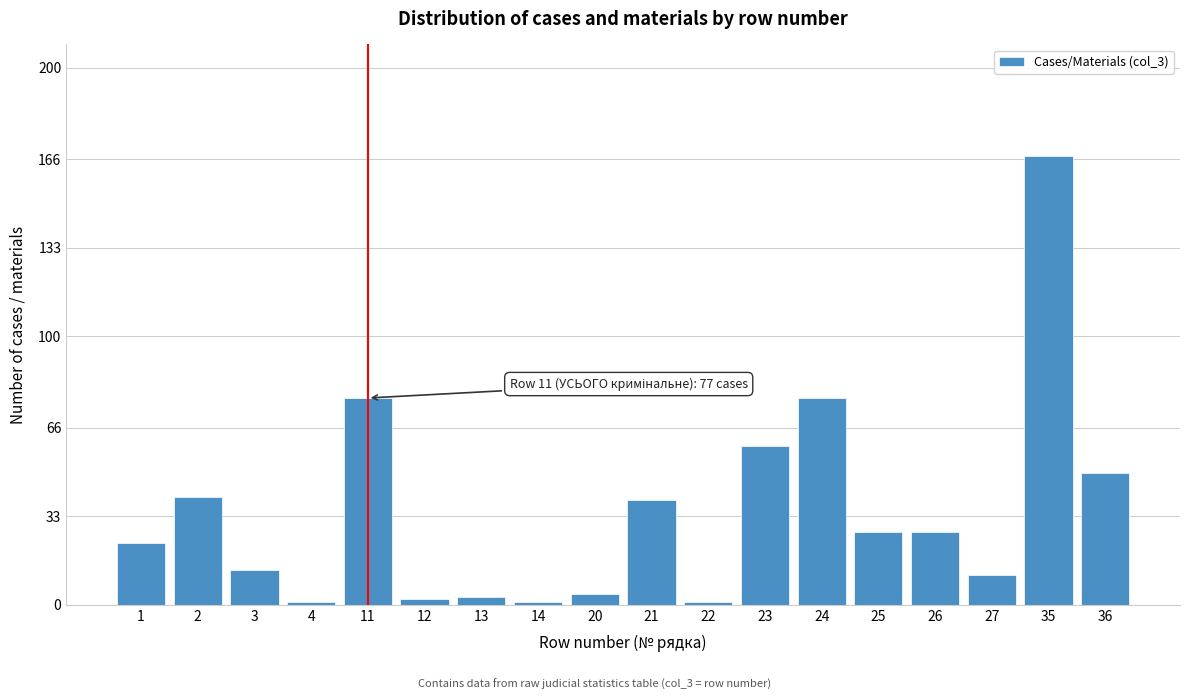

Reading left to right, list all the values displayed in this chart.

1=23	2=40	3=13	4=1	11=77	12=2	13=3	14=1	20=4	21=39	22=1	23=59	24=77	25=27	26=27	27=11	35=167	36=49